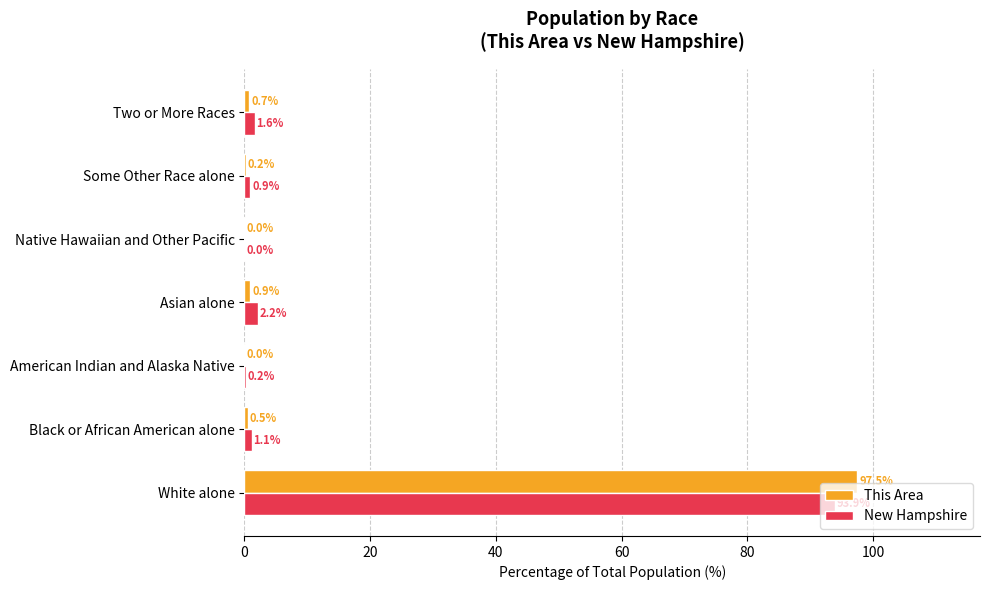

Where is This Area nearest to the value 48?

Asian alone